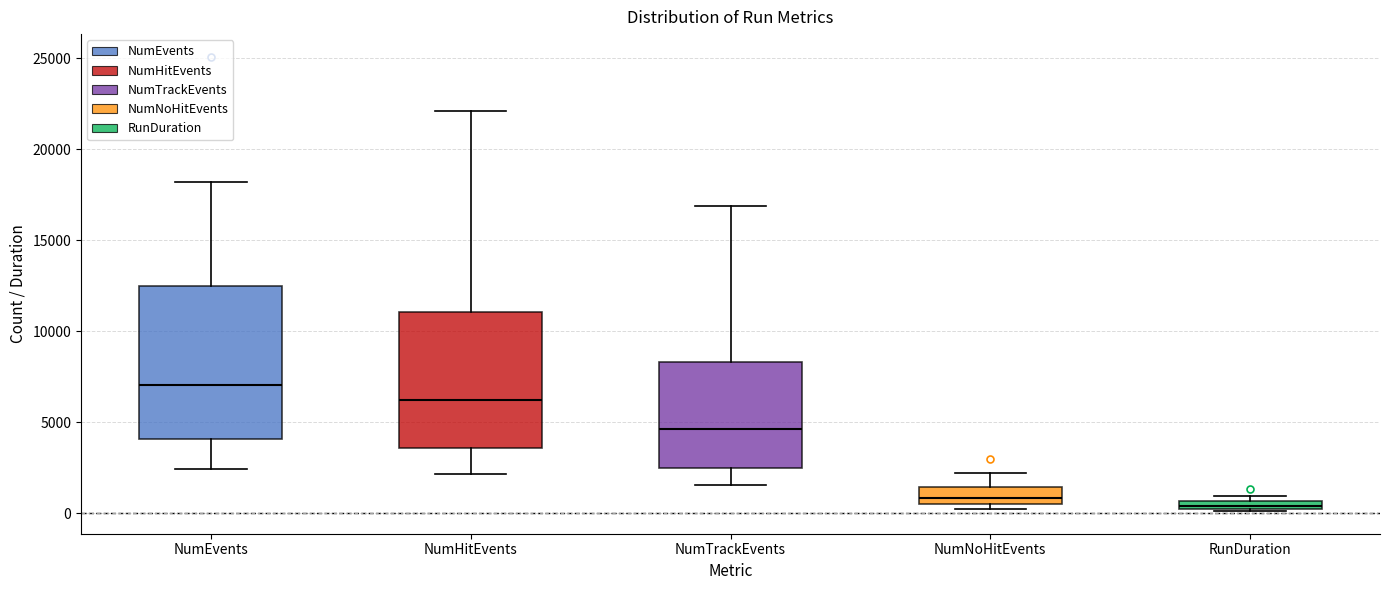

Which box has the highest median line?

NumEvents